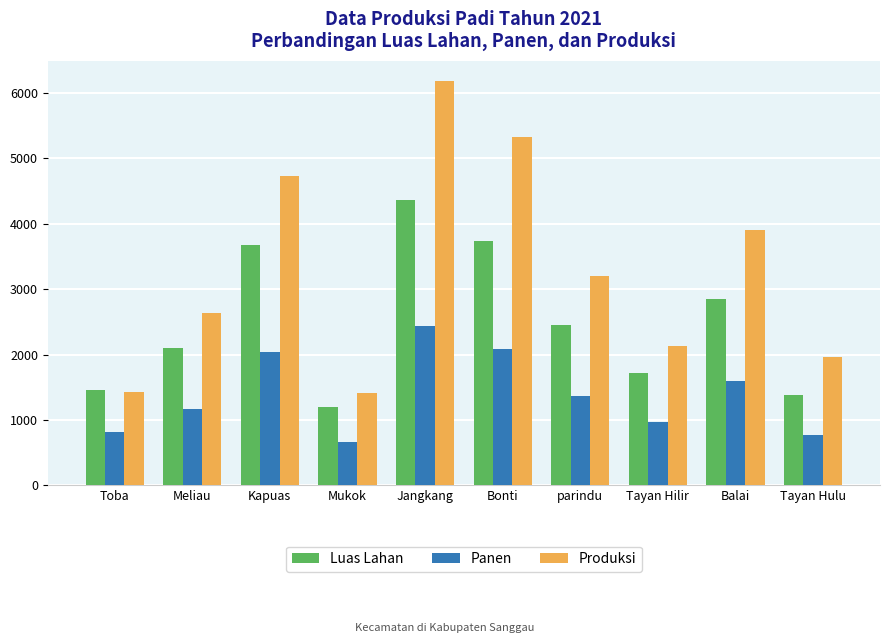

What is the approximate value of Produksi at Tayan Hilir?

2126.2